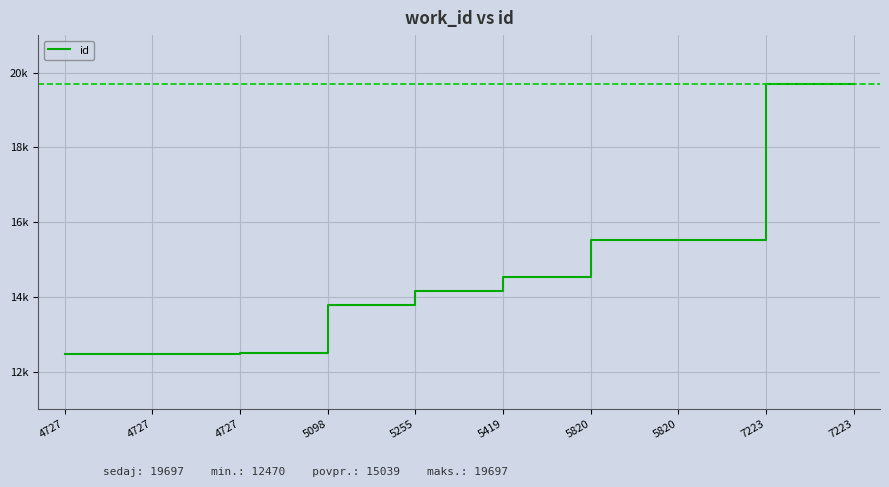

What is the difference between the maximum and minimum values?

7227